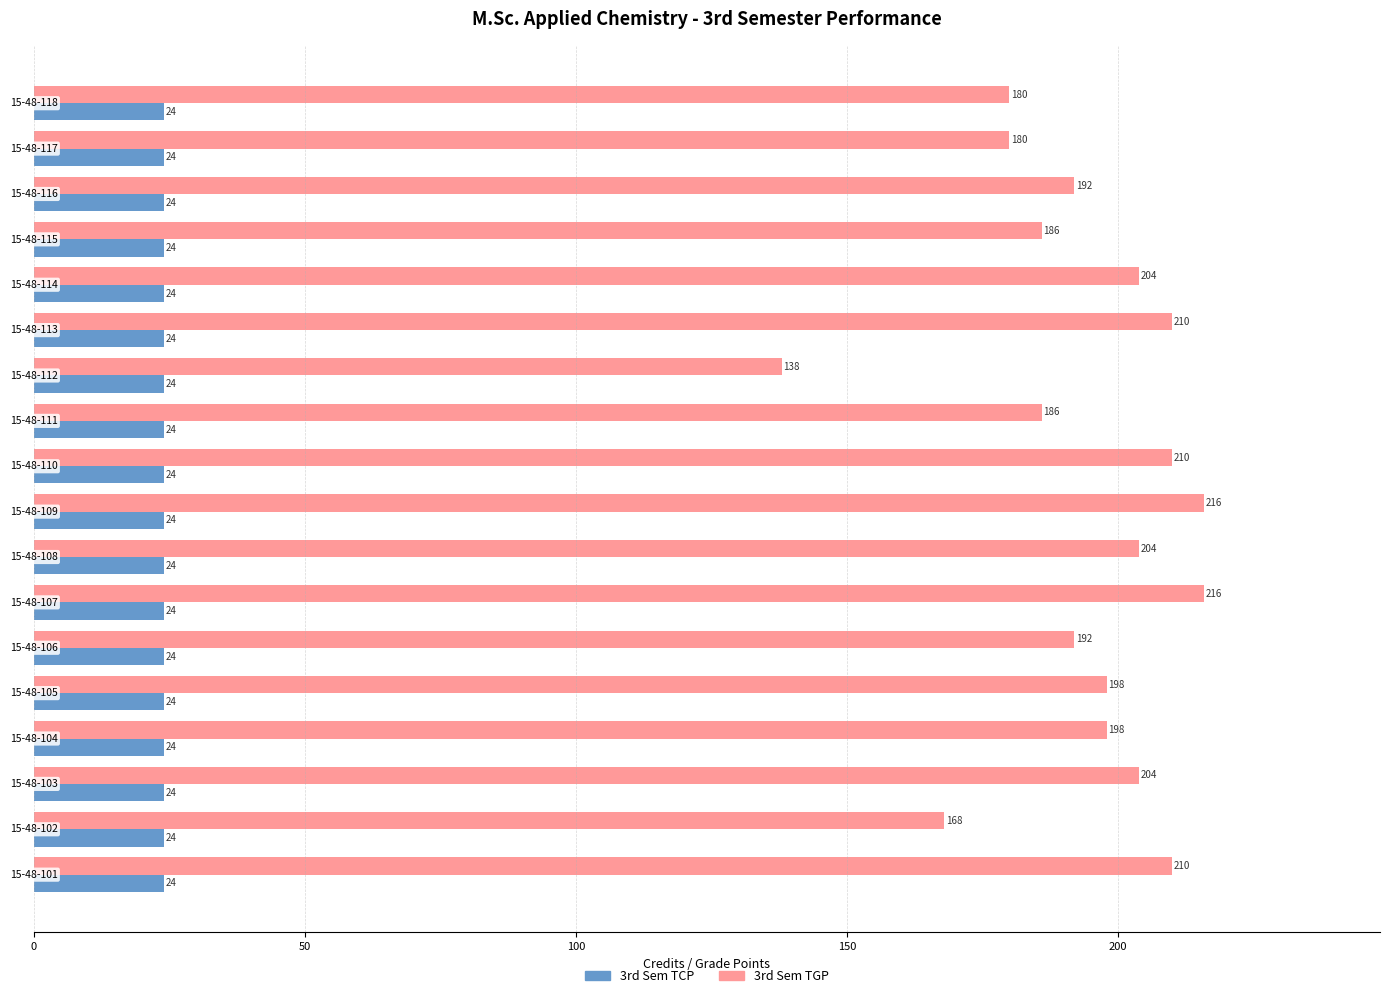

List the series in order of their overall mean, lowest first.

3rd Sem TCP, 3rd Sem TGP